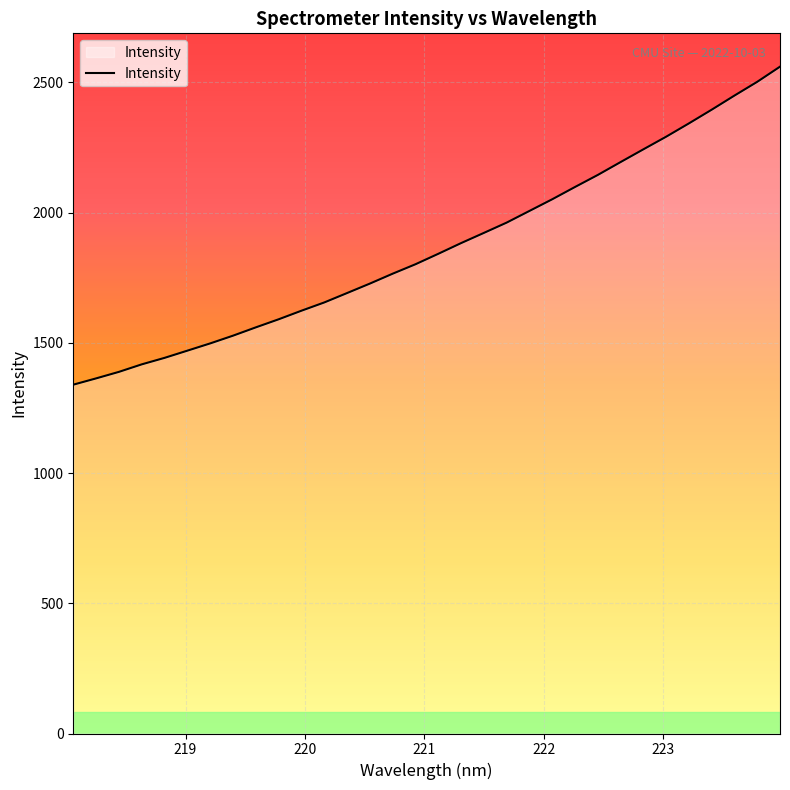

What is the greatest value displayed?

2560.6